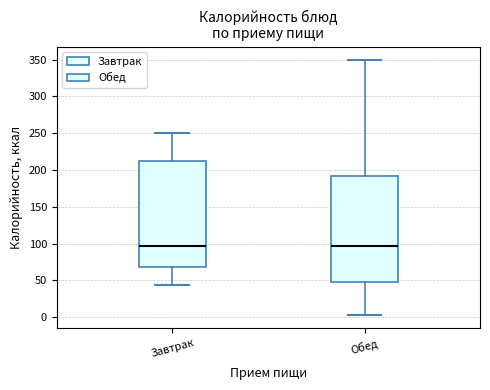

Reading left to right, transcribe this box plot: for each box, give where its median line is, the range the box spans, and where its two whiskers end, as read against the y-axis. The values are not printed on the chart, so give them approximately, as read against the axis.

Завтрак: median 95, box 70 to 210, whiskers 45 to 250
Обед: median 95, box 50 to 190, whiskers 5 to 350